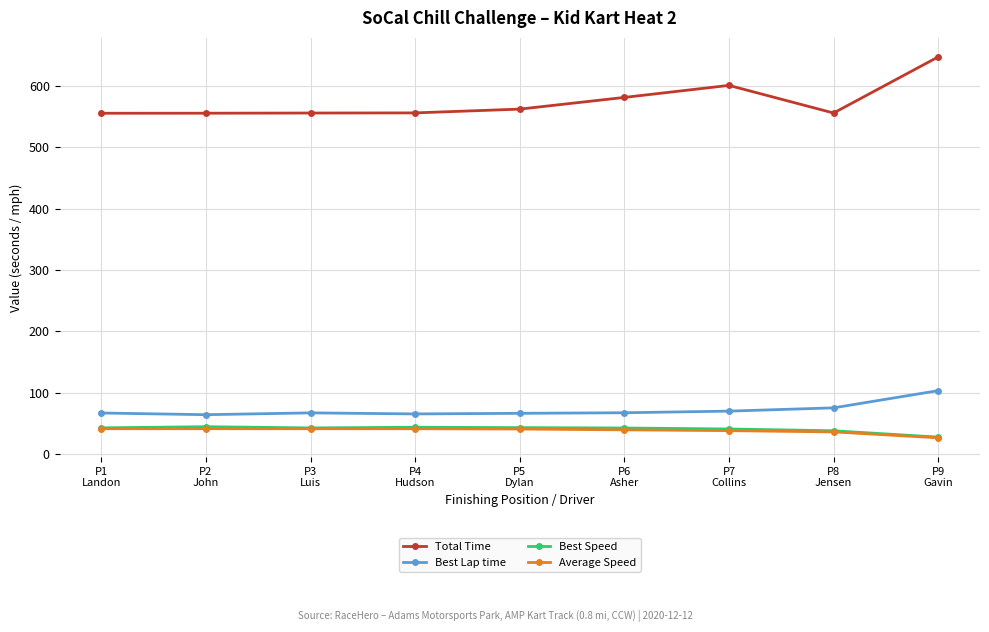

What is the maximum value for Total Time?

646.8